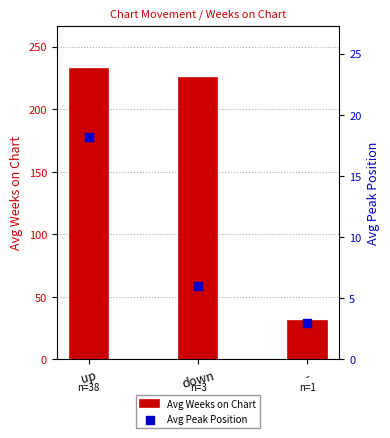

At how many categories does at least one series exceed 203?

2